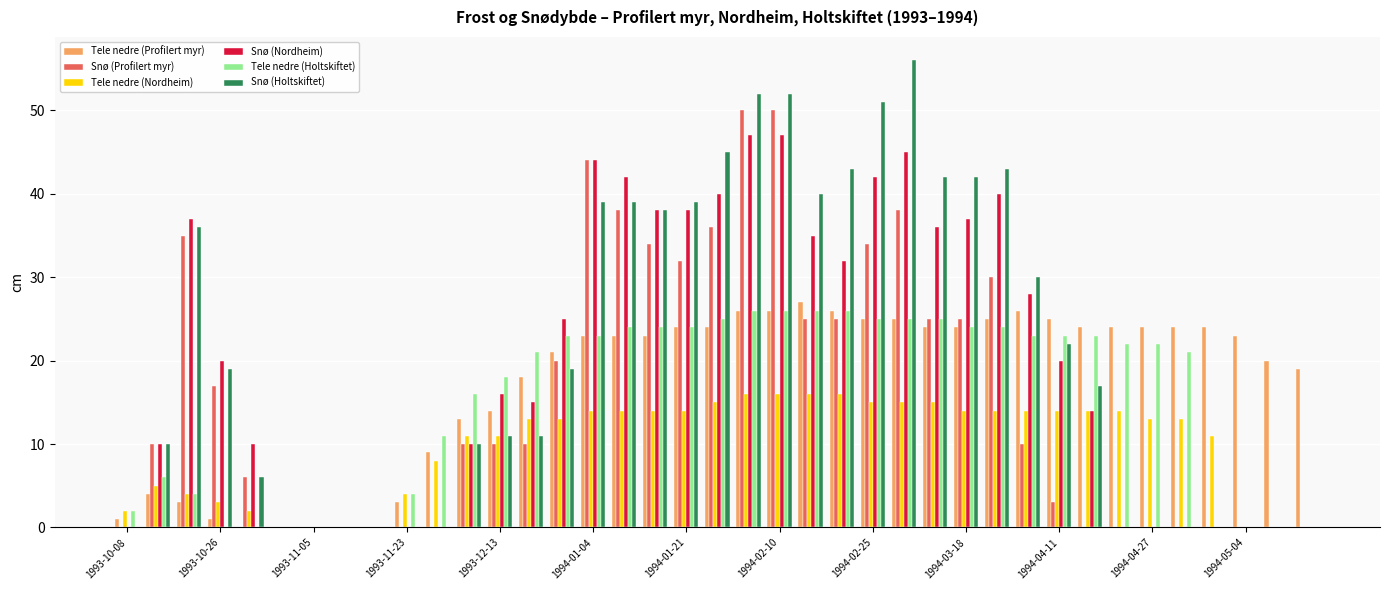

What is the sum of all Tele nedre (Holtskiftet) values?

586